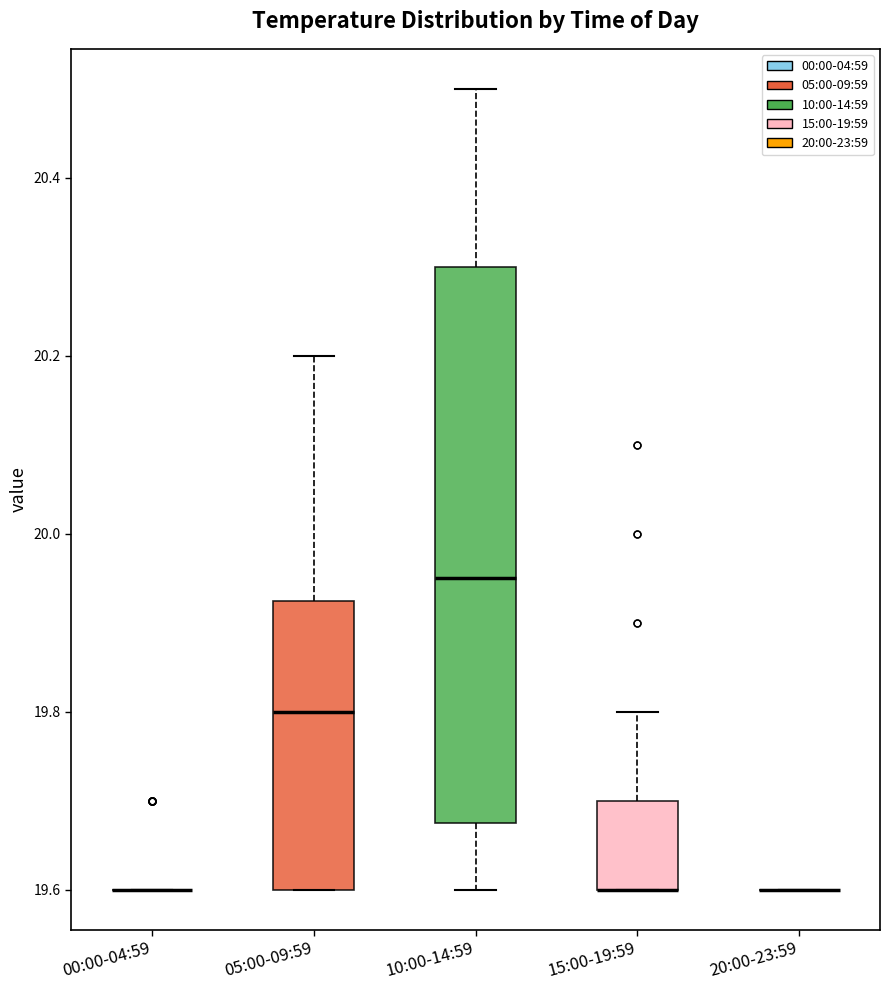

Which box is the tallest, from its lower edge to its upper edge?

10:00-14:59